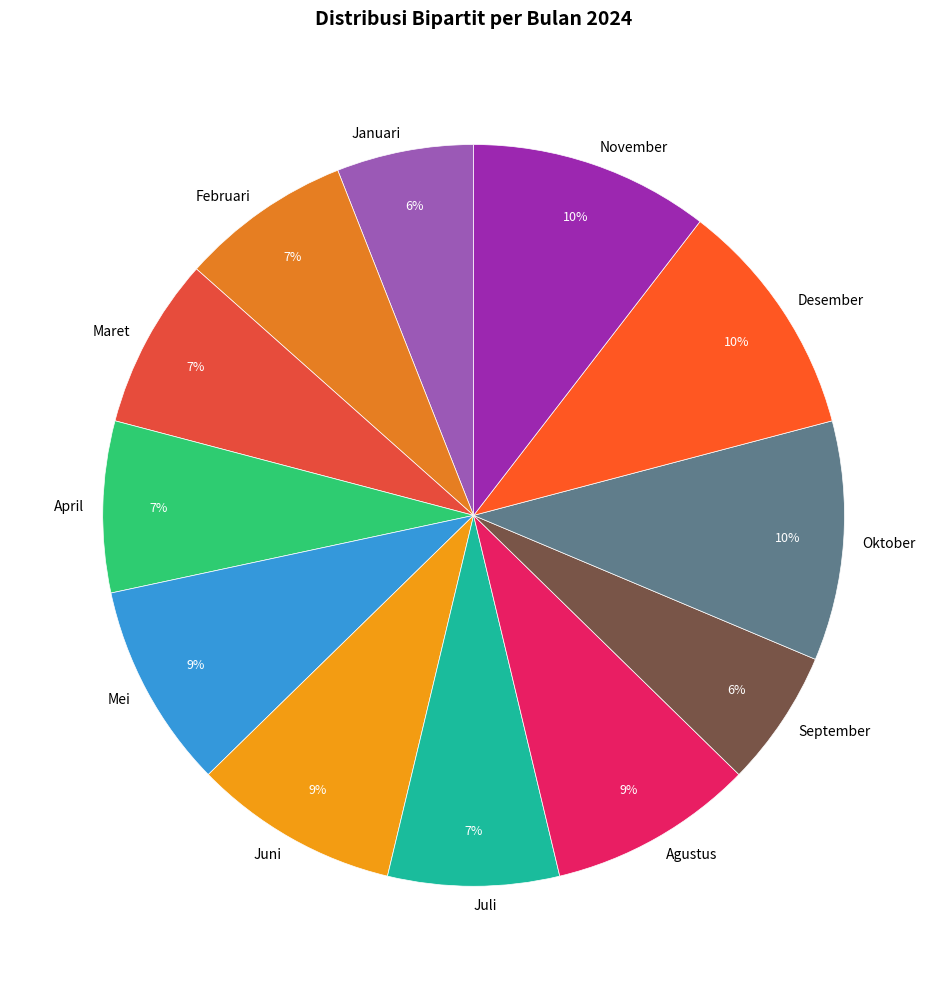

The Oktober slice represents 1% of the pie. True or false?

False